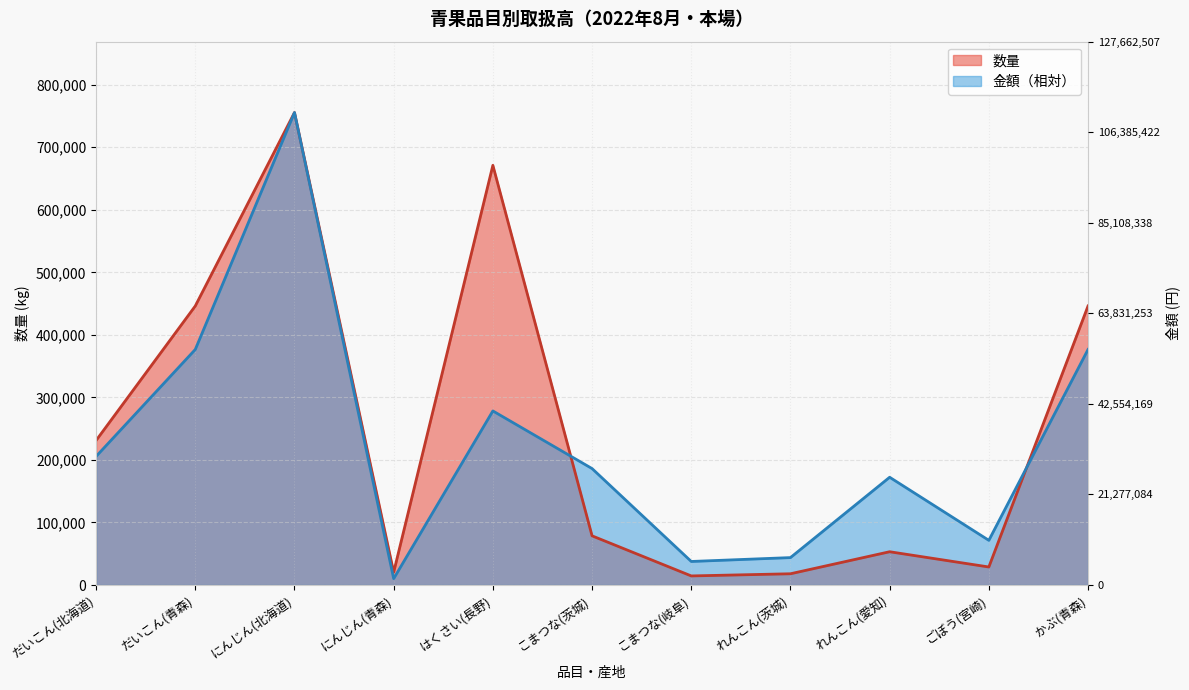

What is the value of the 金額 point at the 1st from the left?

205638.0